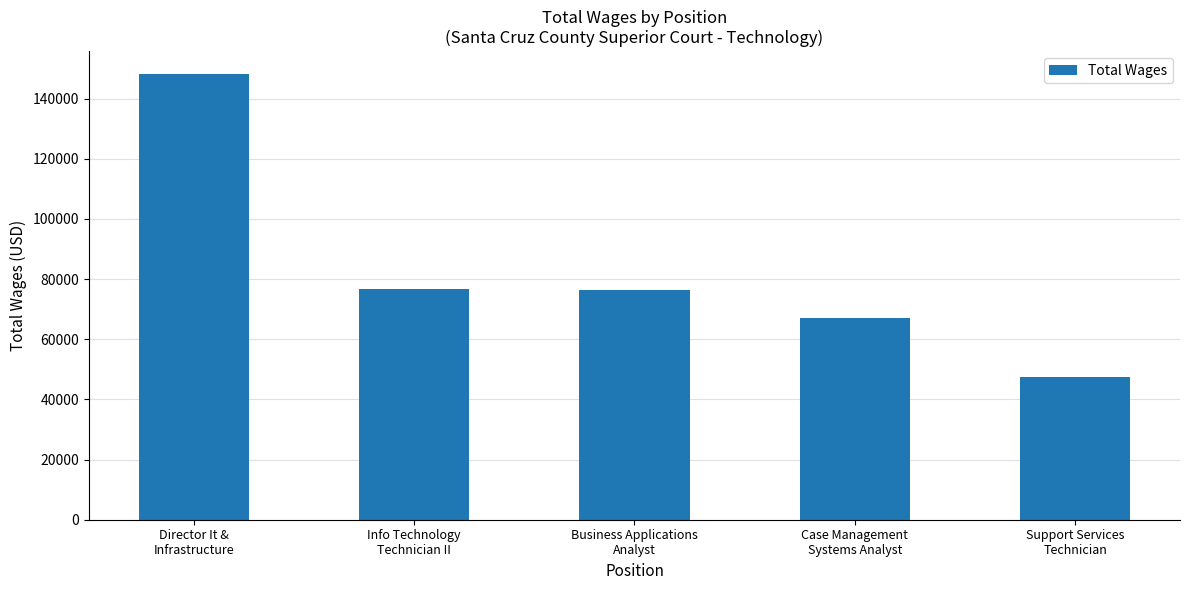

What is the smallest value displayed?

47436